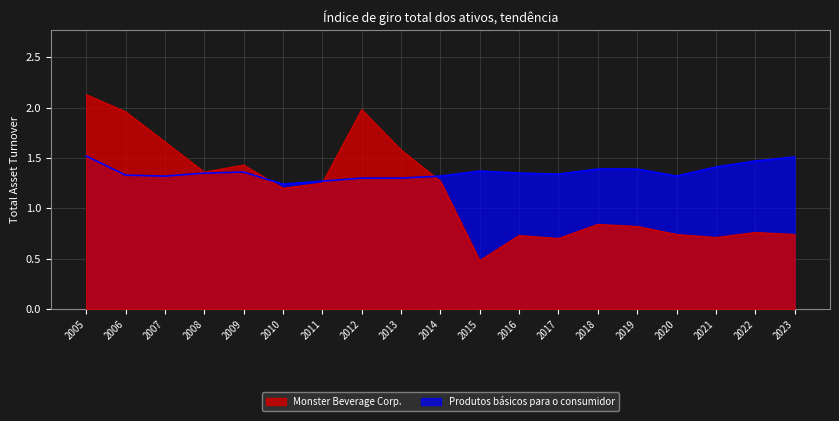

What are all the series names shown in the legend?

Monster Beverage Corp., Produtos básicos para o consumidor